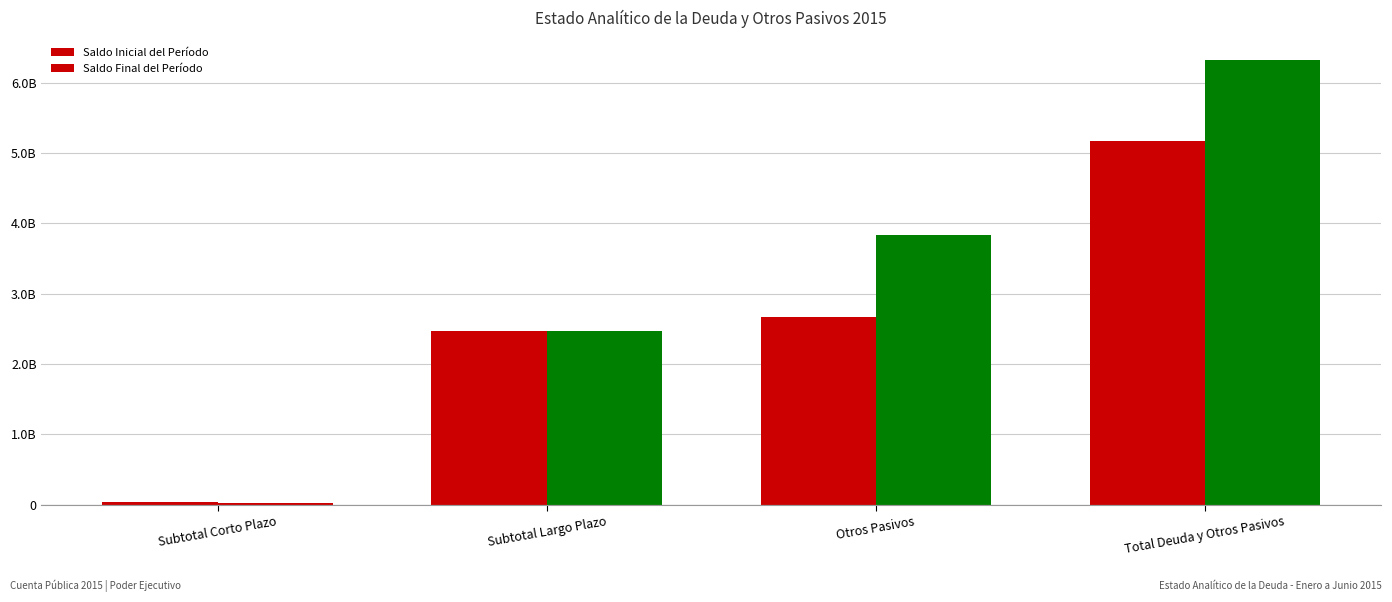

True or false: Saldo Inicial del Período has a value of 13146223.8 at Subtotal Corto Plazo.

False